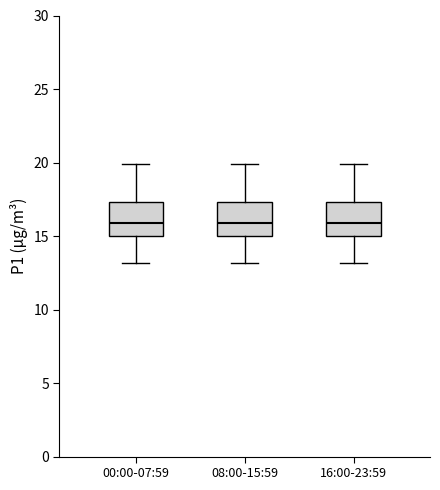

Reading left to right, read every box against the y-axis: the position of its median line, the range the box covers, and the ends of its whiskers. The values are not printed on the chart, so give them approximately, as read against the axis.

00:00-07:59: median 16.0, box 15.0 to 17.5, whiskers 13.0 to 20.0
08:00-15:59: median 16.0, box 15.0 to 17.5, whiskers 13.0 to 20.0
16:00-23:59: median 16.0, box 15.0 to 17.5, whiskers 13.0 to 20.0